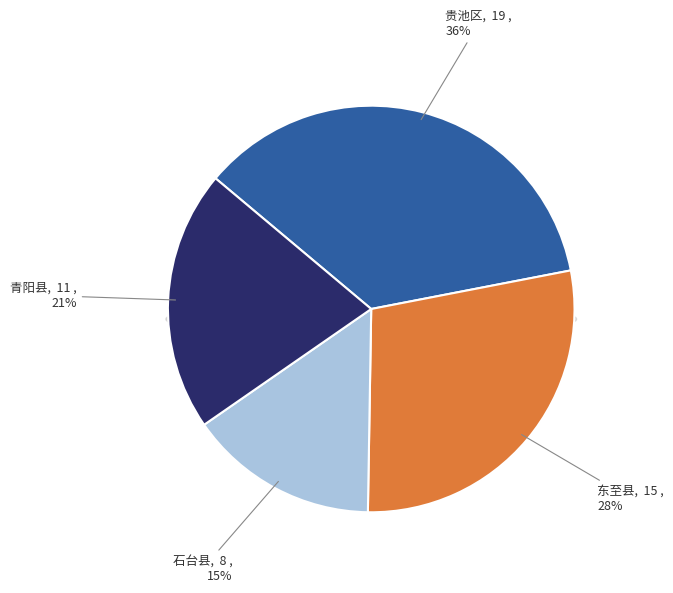

Which slice is the largest?

贵池区